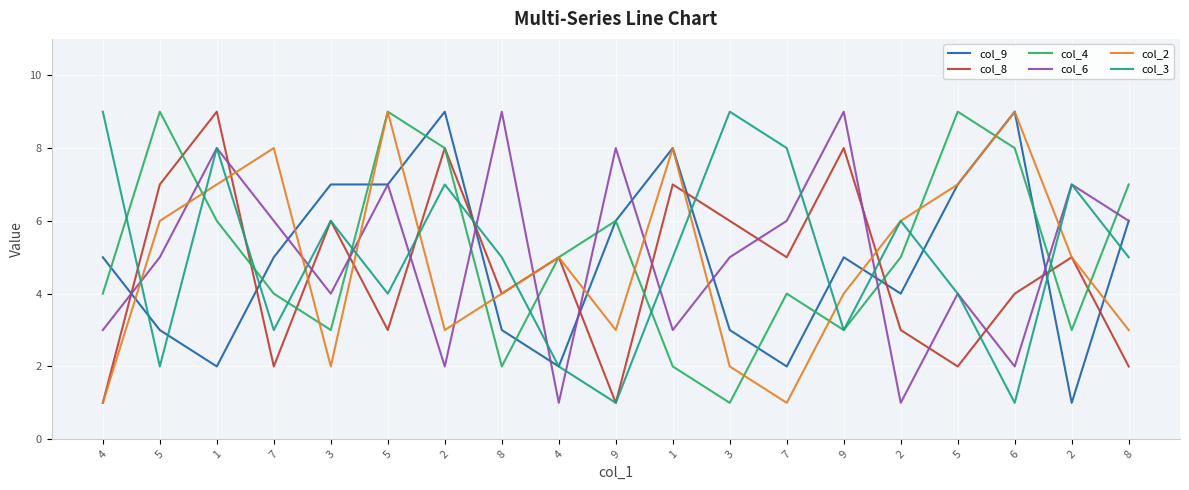

Reading left to right, extract all data points from this chart.

col_9: 5	3	2	5	7	7	9	3	2	6	8	3	2	5	4	7	9	1	6
col_8: 1	7	9	2	6	3	8	4	5	1	7	6	5	8	3	2	4	5	2
col_4: 4	9	6	4	3	9	8	2	5	6	2	1	4	3	5	9	8	3	7
col_6: 3	5	8	6	4	7	2	9	1	8	3	5	6	9	1	4	2	7	6
col_2: 1	6	7	8	2	9	3	4	5	3	8	2	1	4	6	7	9	5	3
col_3: 9	2	8	3	6	4	7	5	2	1	5	9	8	3	6	4	1	7	5